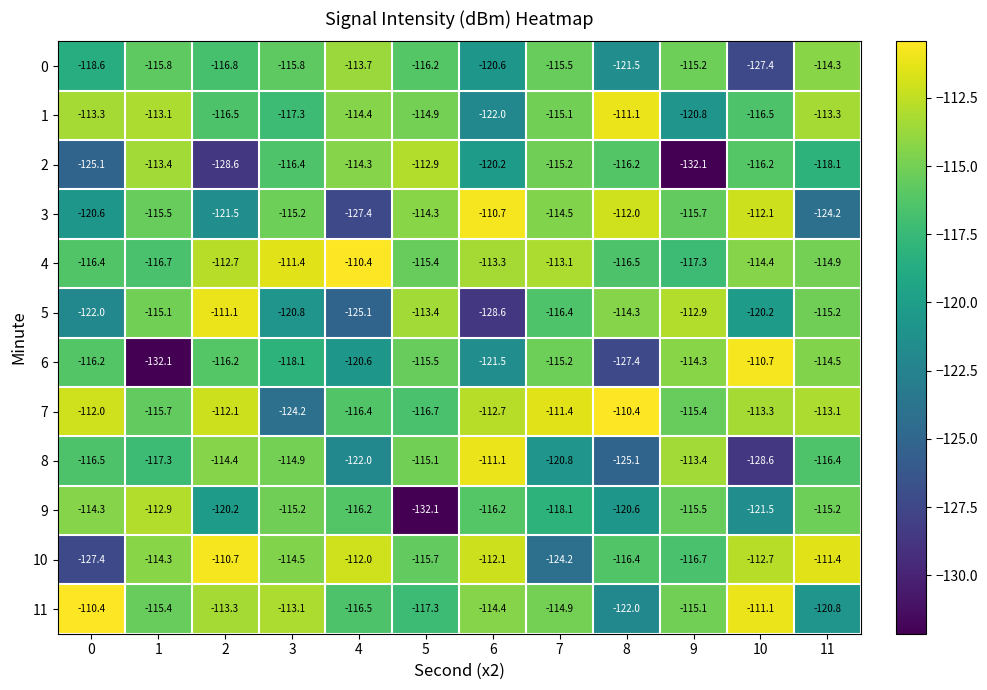

What is the difference between the 1 values at 11 and 2?

3.2